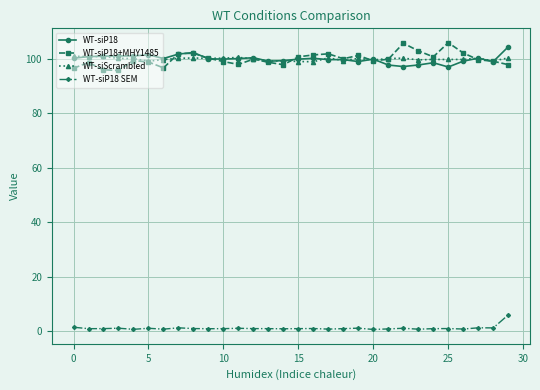

What is the sum of all WT-siP18+MHY1485 values?

2999.7